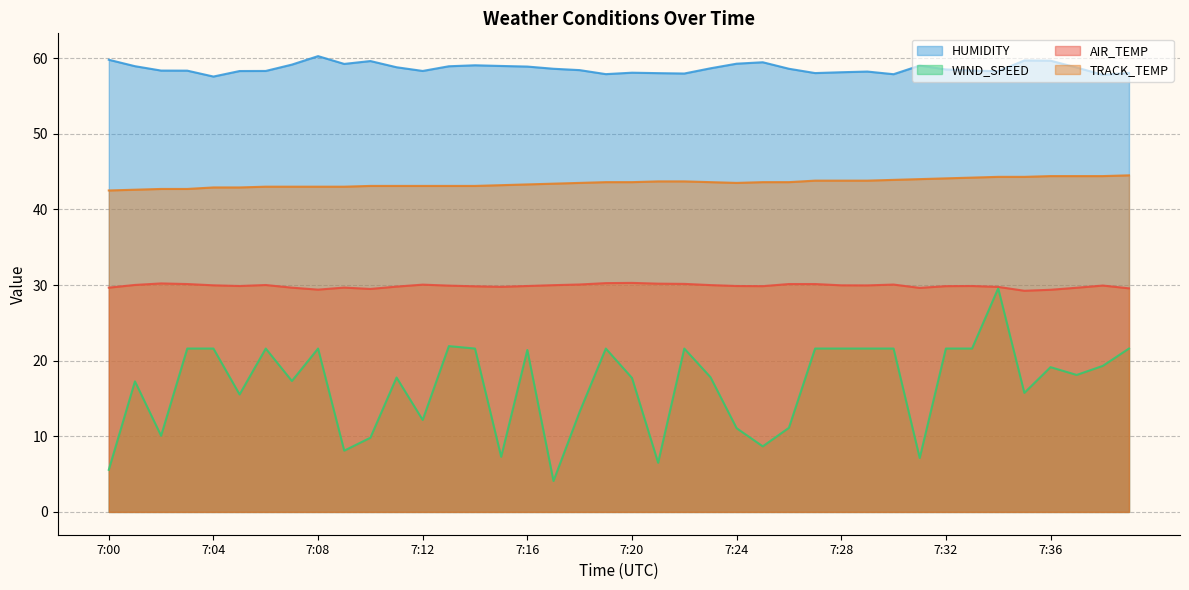

What is the value of the TRACK_TEMP point at the 40th from the left?

44.5